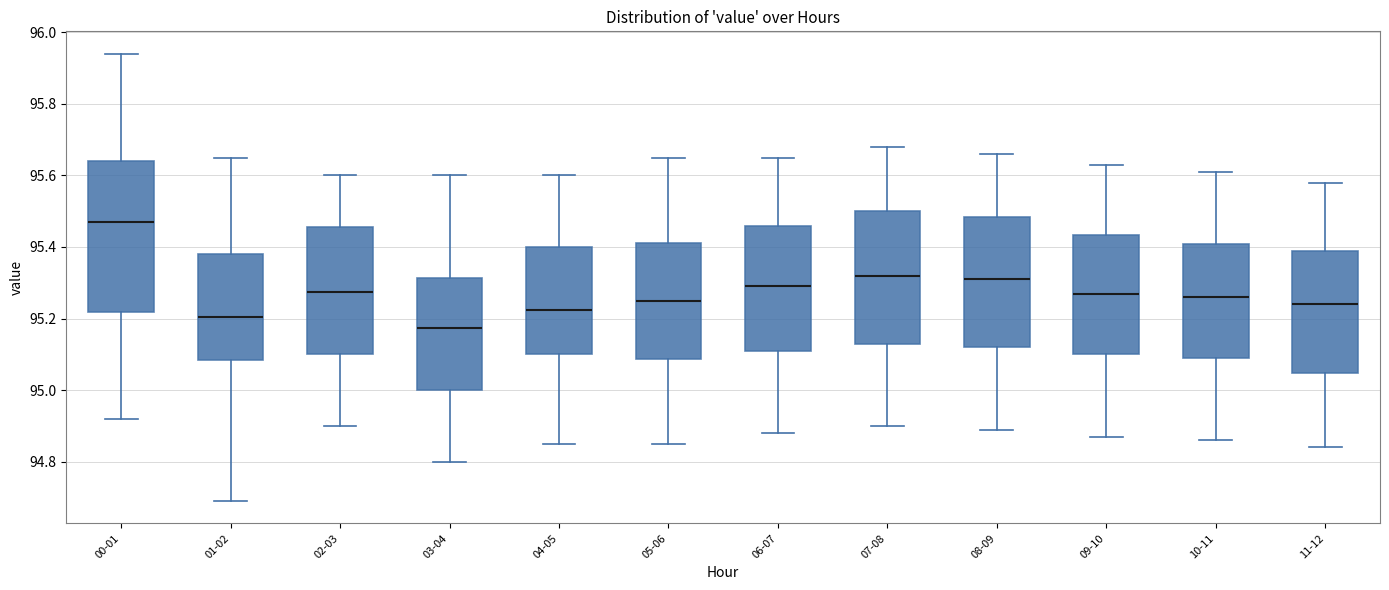

Reading left to right, read every box against the y-axis: the position of its median line, the range the box covers, and the ends of its whiskers. The values are not printed on the chart, so give them approximately, as read against the axis.

00-01: median 95.48, box 95.22 to 95.64, whiskers 94.92 to 95.94
01-02: median 95.20, box 95.08 to 95.38, whiskers 94.70 to 95.66
02-03: median 95.28, box 95.10 to 95.46, whiskers 94.90 to 95.60
03-04: median 95.18, box 95.00 to 95.32, whiskers 94.80 to 95.60
04-05: median 95.22, box 95.10 to 95.40, whiskers 94.86 to 95.60
05-06: median 95.26, box 95.08 to 95.42, whiskers 94.86 to 95.66
06-07: median 95.30, box 95.12 to 95.46, whiskers 94.88 to 95.66
07-08: median 95.32, box 95.14 to 95.50, whiskers 94.90 to 95.68
08-09: median 95.32, box 95.12 to 95.48, whiskers 94.90 to 95.66
09-10: median 95.28, box 95.10 to 95.44, whiskers 94.88 to 95.64
10-11: median 95.26, box 95.10 to 95.40, whiskers 94.86 to 95.62
11-12: median 95.24, box 95.04 to 95.38, whiskers 94.84 to 95.58